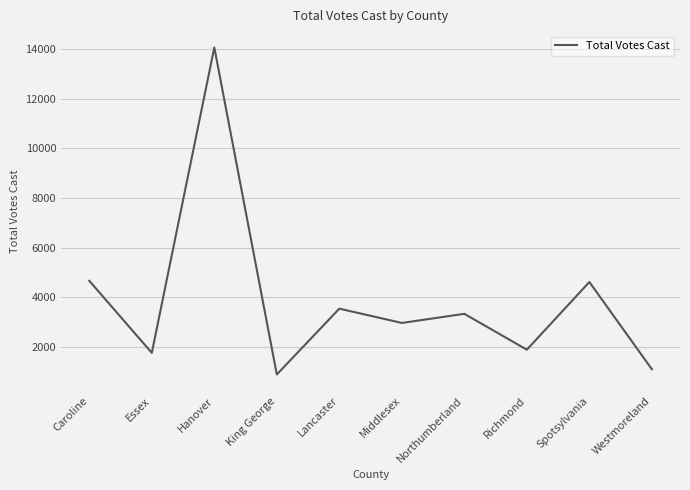

Does the chart have visible grid lines?

Yes